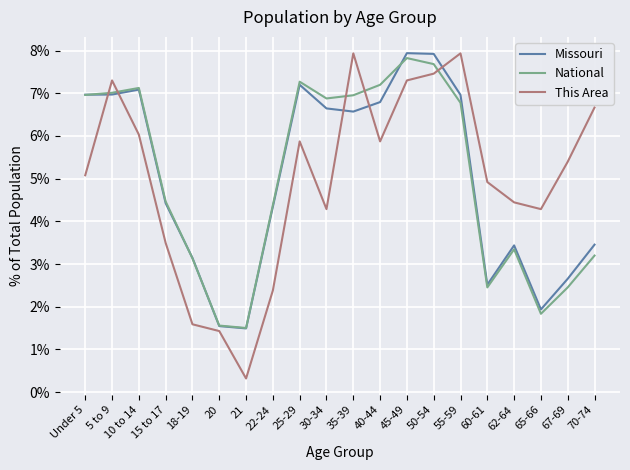

What position from the left is 65-66?

18